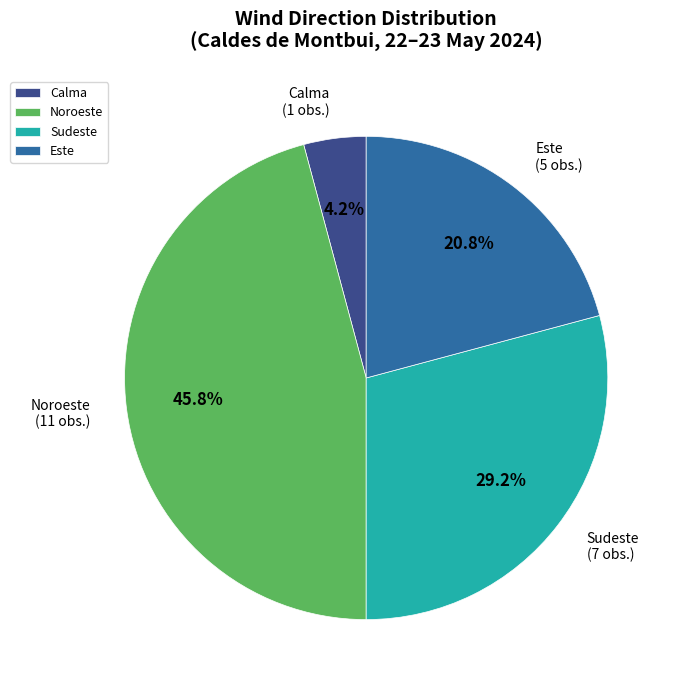

How many slices are in this pie chart?

4